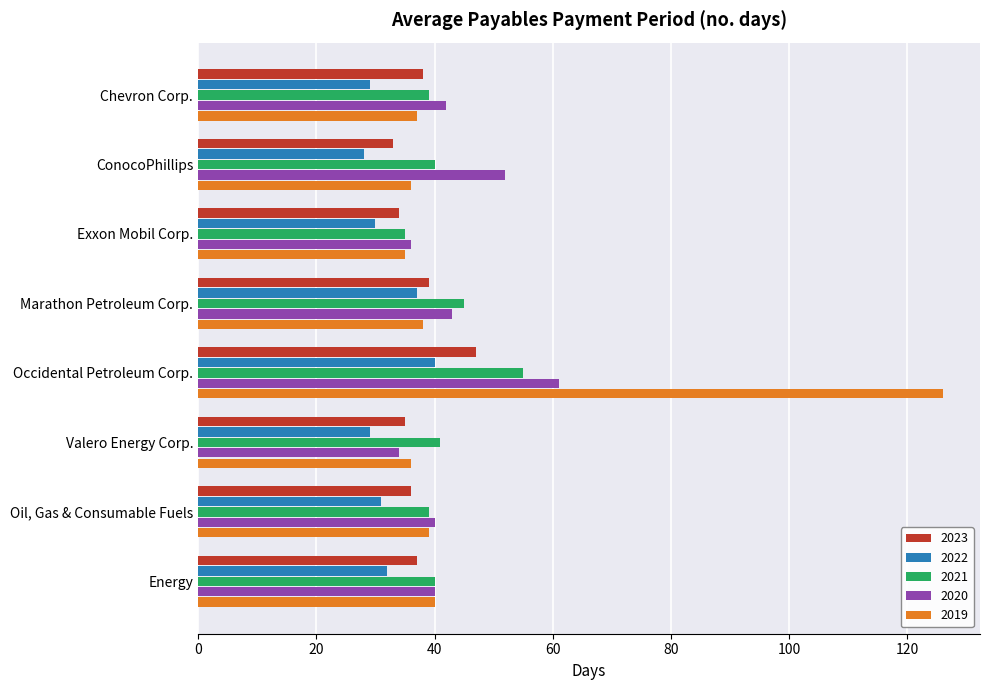

How many categories are shown in the chart?

8